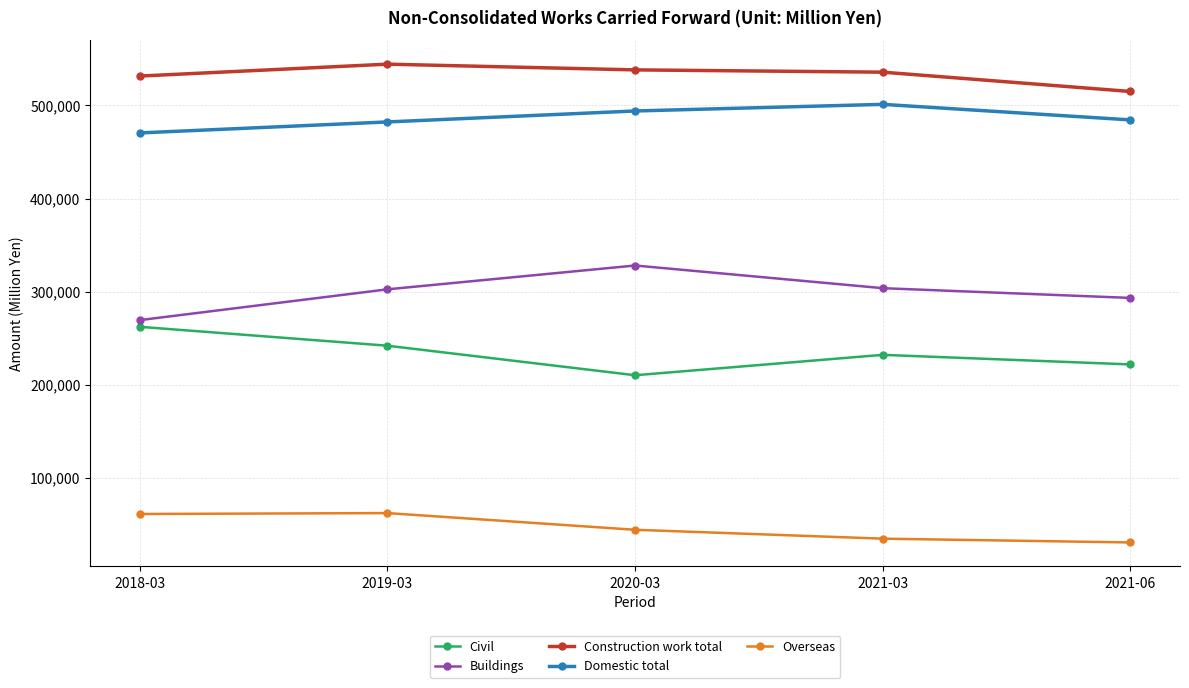

Which series has the largest total across all categories?

Construction work total